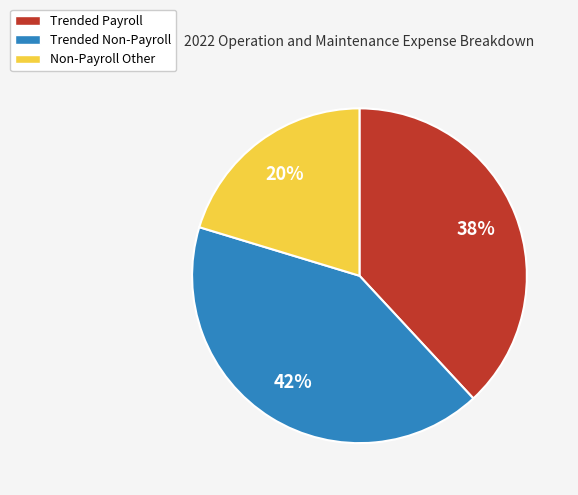

Rank the categories by value from lowest to highest.

Non-Payroll Other, Trended Payroll, Trended Non-Payroll